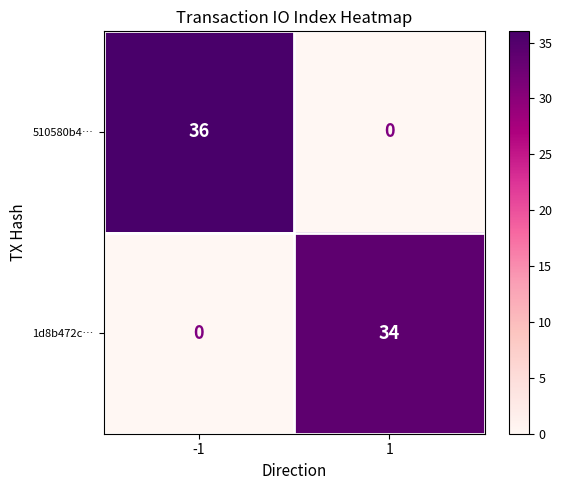

Reading right to left, list all the values displayed in this chart.

510580b4…: 0	36
1d8b472c…: 34	0